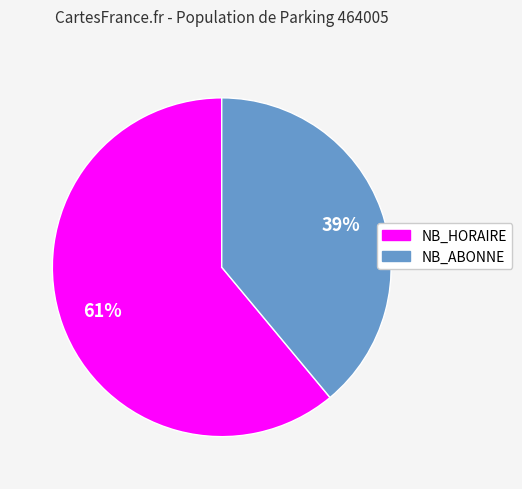

To the nearest percent, what is the difference between the largest and smallest slice percentages?

22%